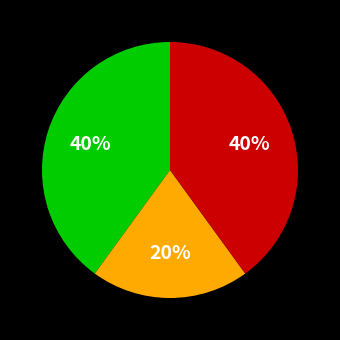

Count the number of slices in the pie.

3